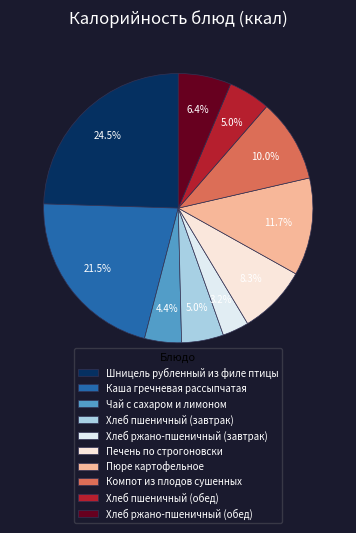

To the nearest percent, what percentage of the pie is Пюре картофельное?

12%